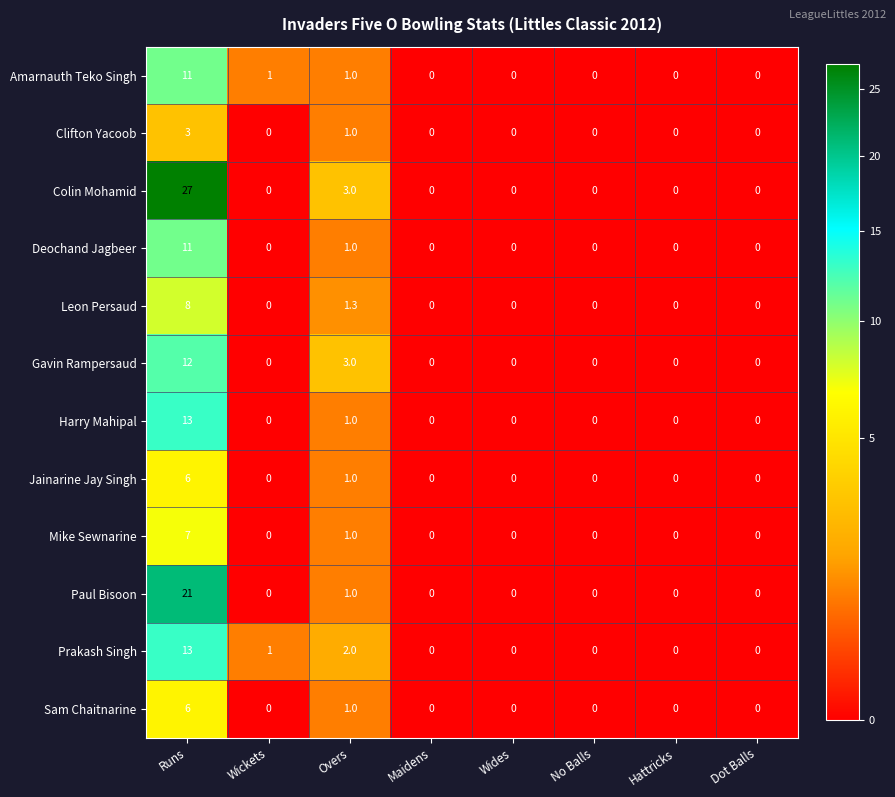

What is the difference between the maximum and minimum values in the Leon Persaud series?

8.0